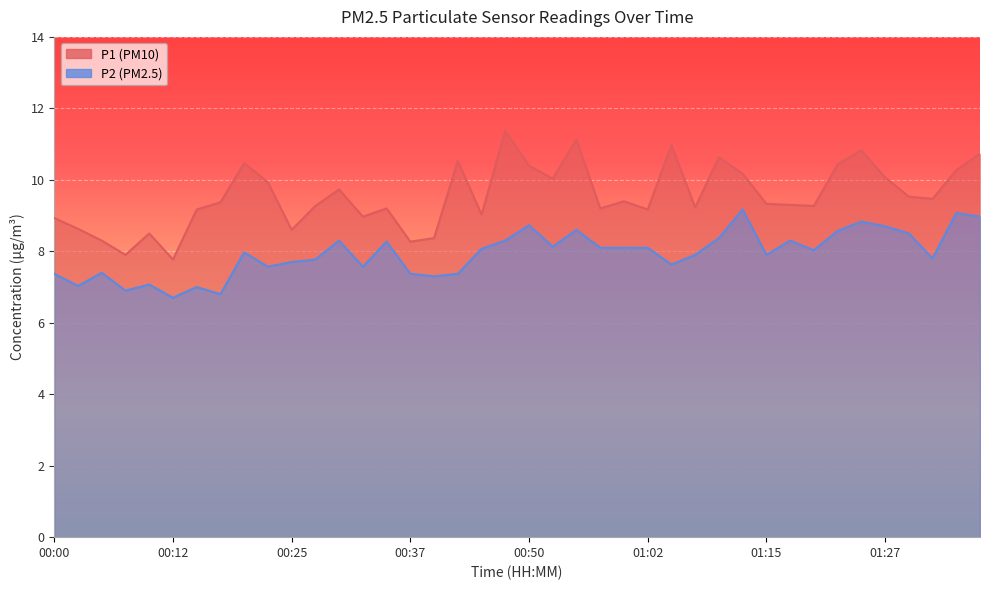

List the series in order of their peak value, highest first.

P1, P2